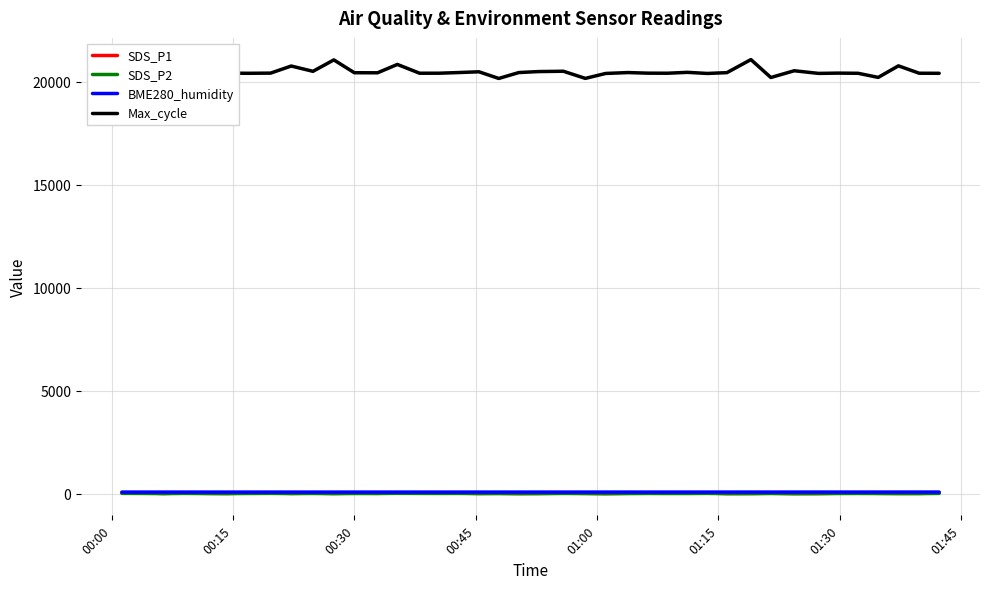

True or false: BME280_humidity and SDS_P1 intersect in this chart.

False